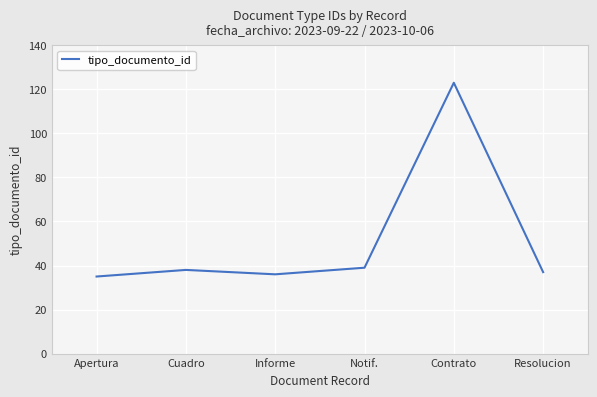

What is the ratio of the value at Cuadro to the value at Apertura?

1.1